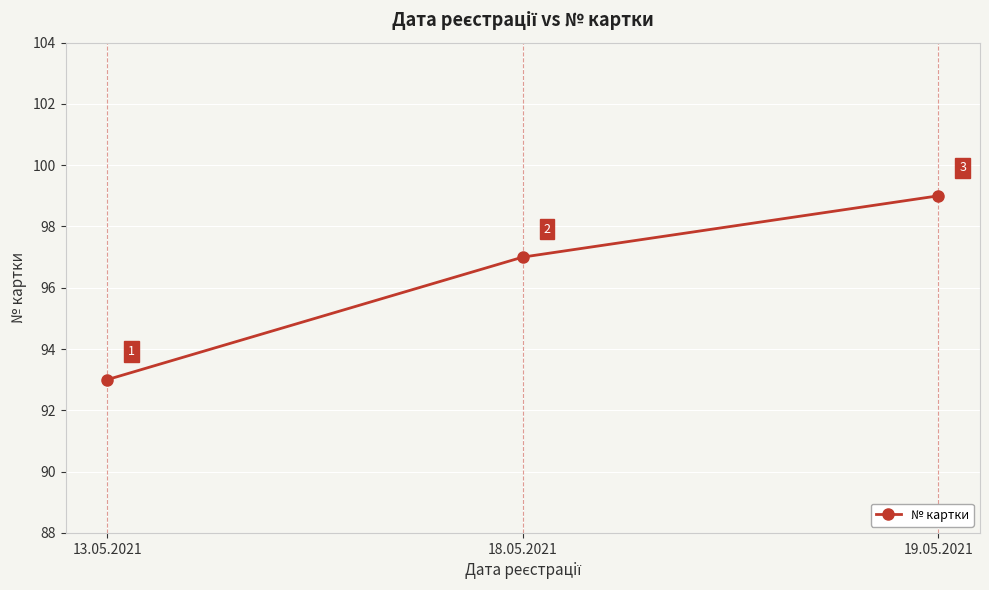

Does the chart display data point markers on the line(s)?

Yes